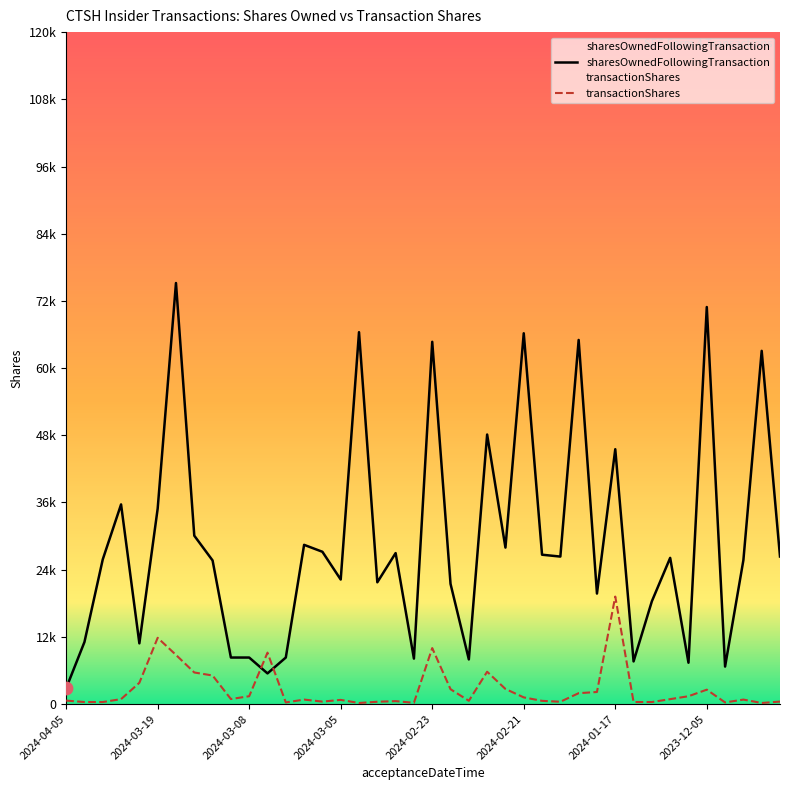

Which series reaches the minimum Y coordinate?

transactionShares